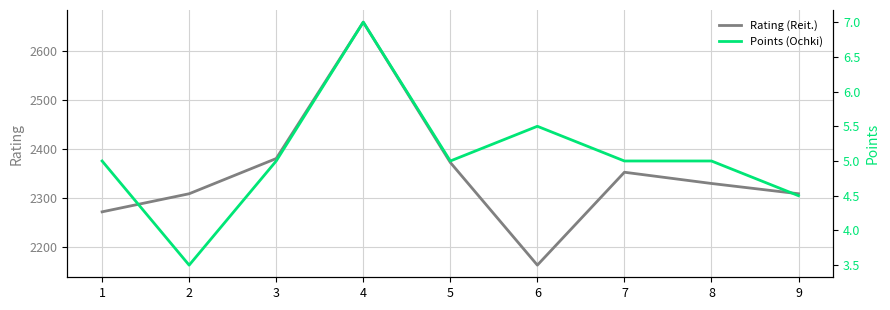

What is the sum of all Points (Ochki) values?

45.5